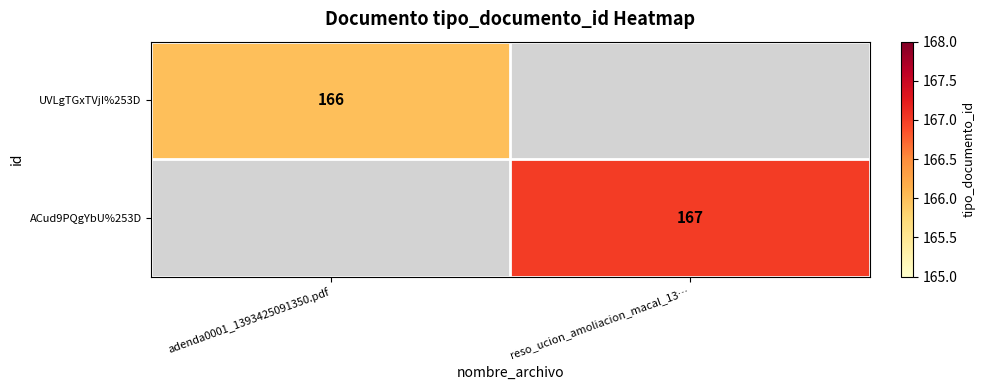

Is it true that ACud9PQgYbU%253D equals 286 at reso_ucion_amoliacion_macal_13…?

False